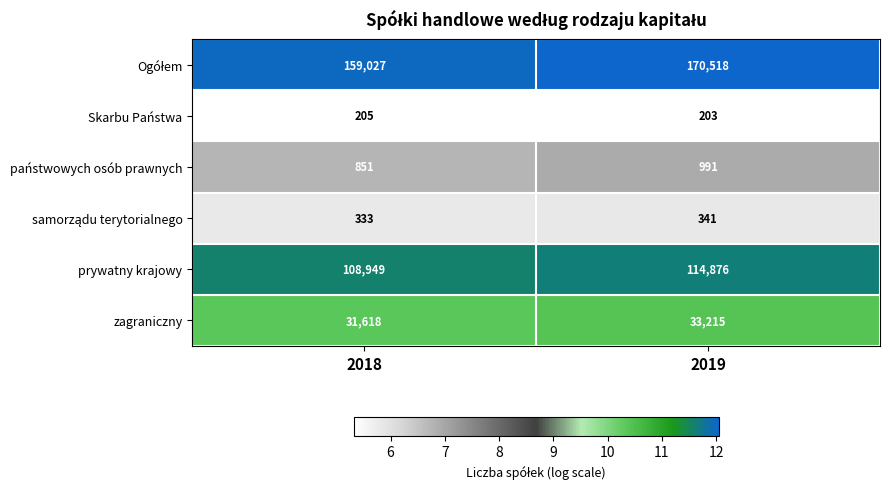

What is the greatest value displayed?

170518